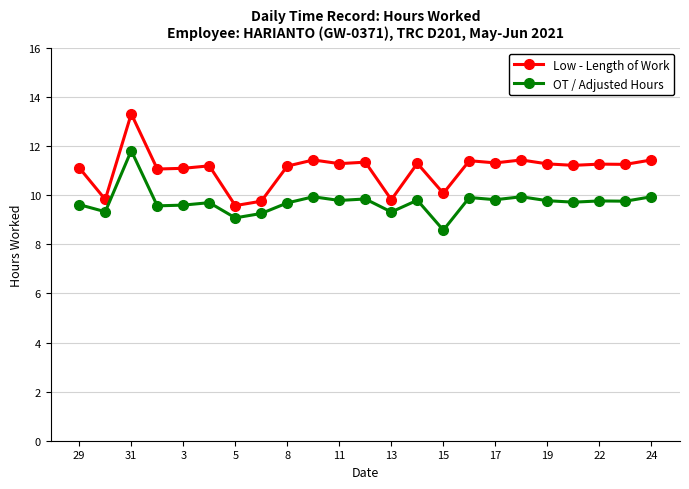

What is the average value of the OT / Adjusted Hours series?

9.7